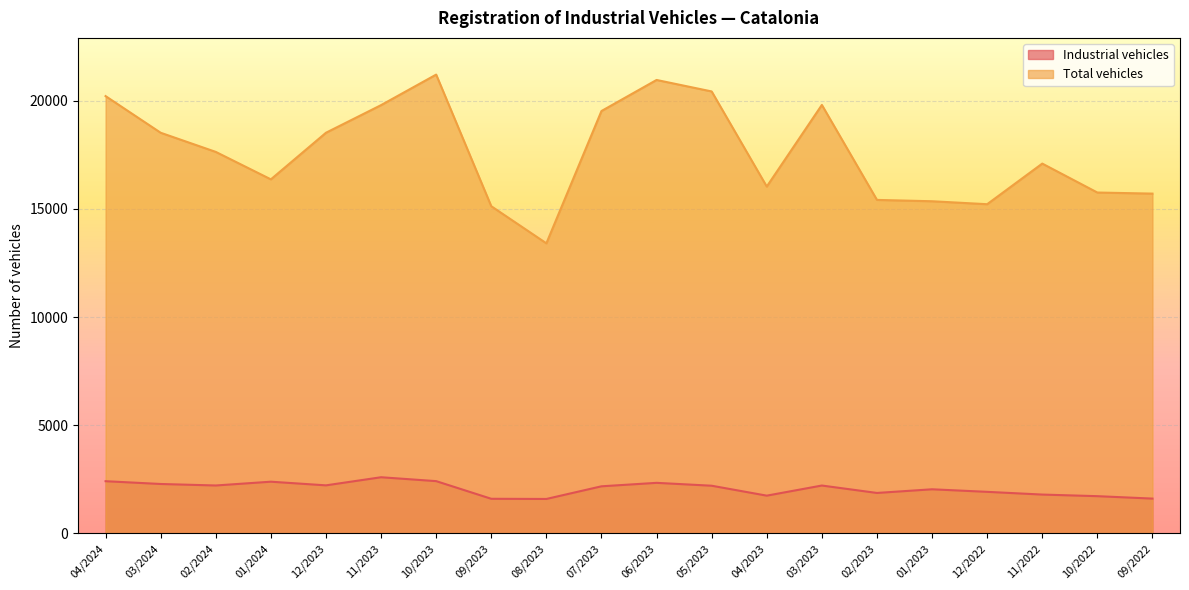

What is the minimum value for Industrial vehicles?

1593